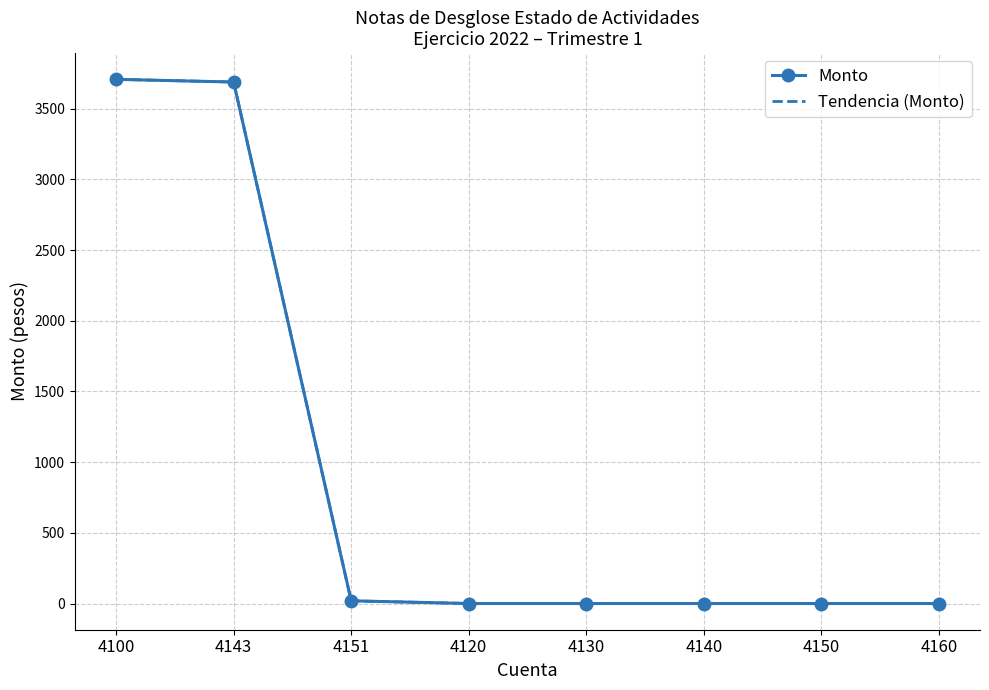

At which category is the sum across all series the highest?

4100